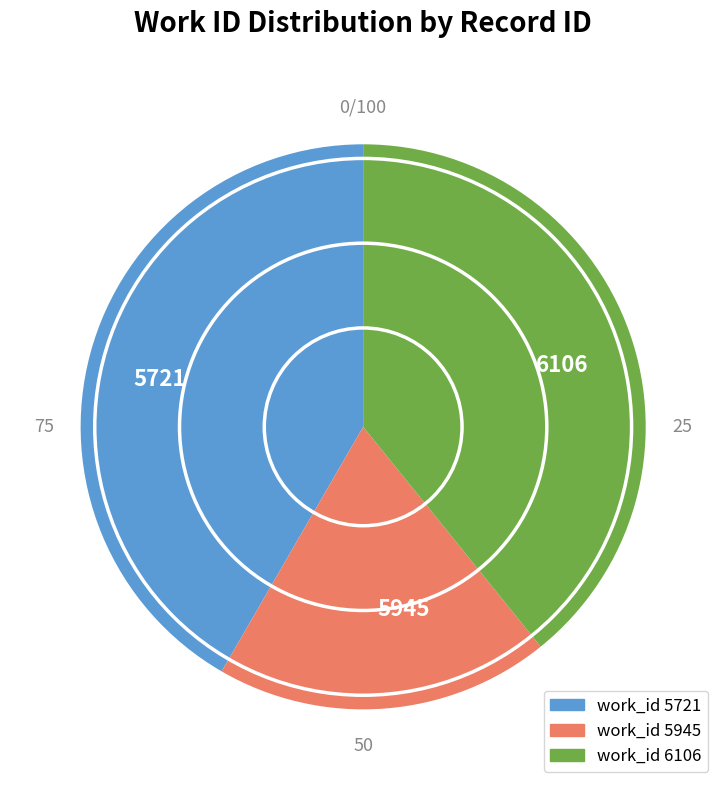

What is the smallest slice in the pie chart?

5945